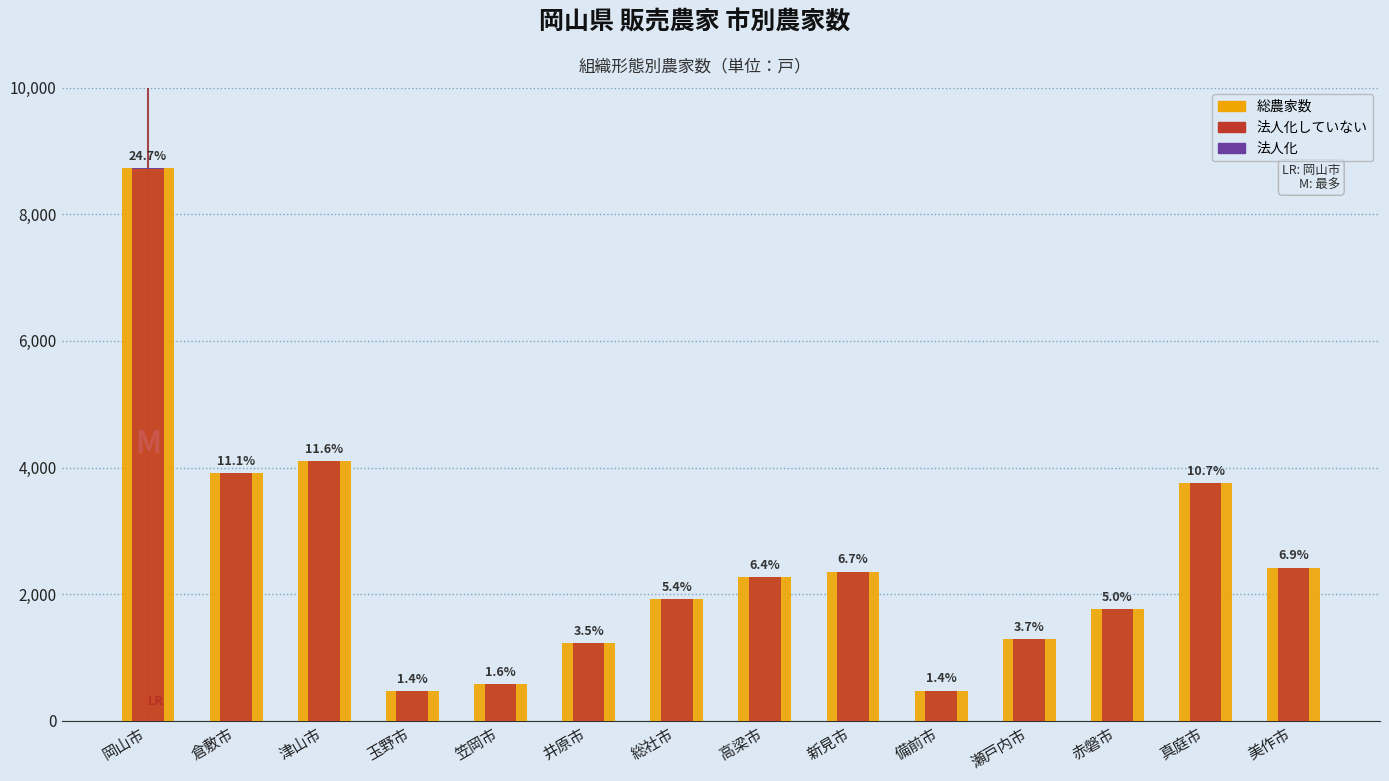

Which has a higher value, 赤磐市 or 美作市?

美作市